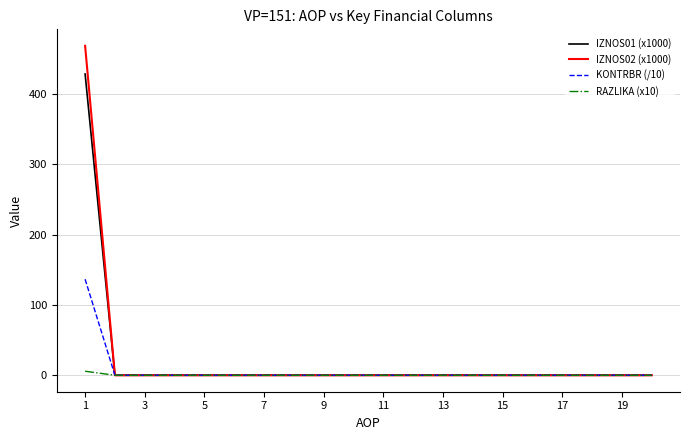

Rank the series by their maximum value, from lowest to highest.

RAZLIKA (x10), KONTRBR (/10), IZNOS01 (x1000), IZNOS02 (x1000)